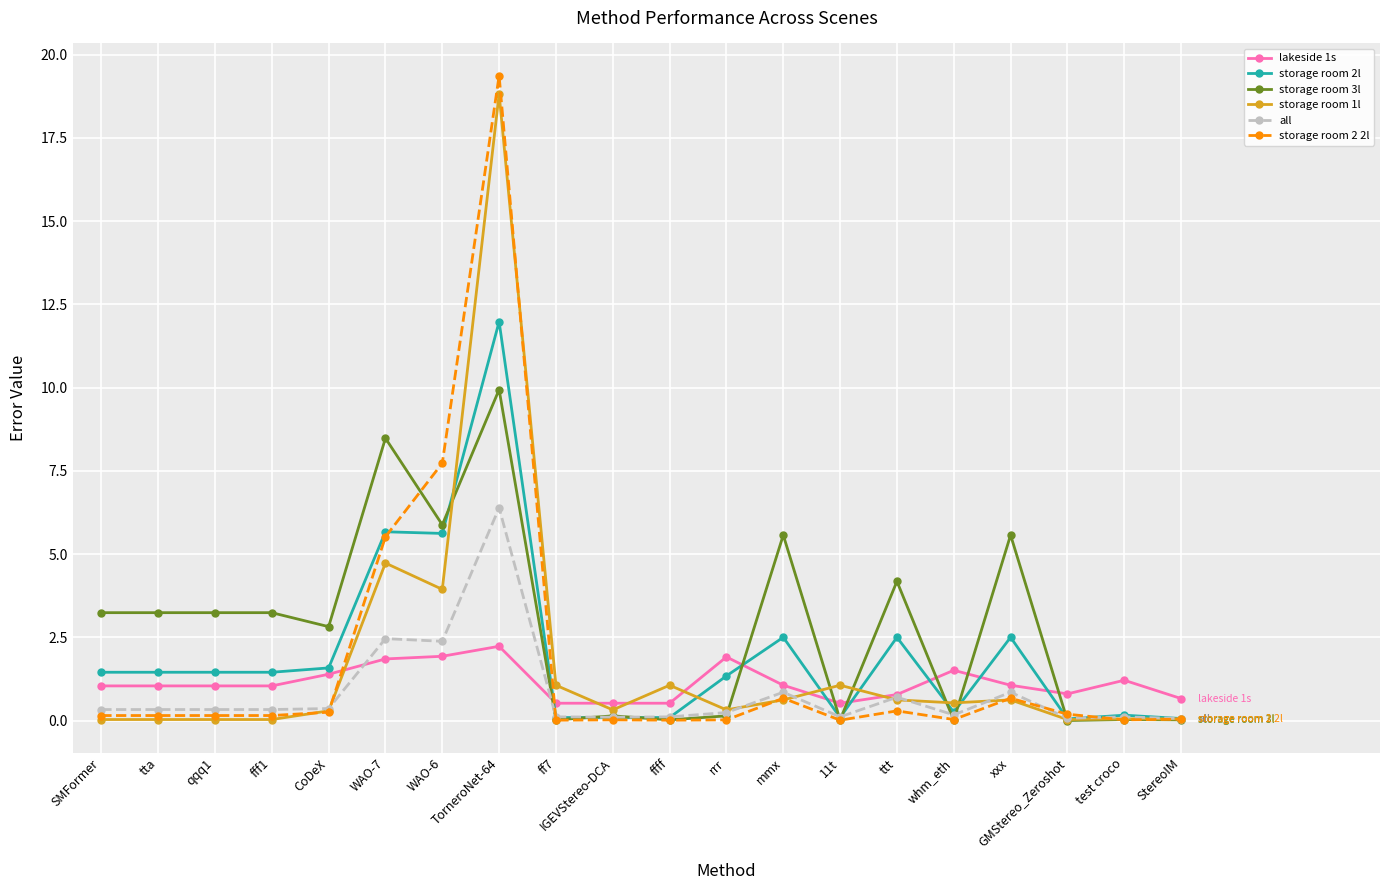

Which series has the largest total across all categories?

storage room 3l